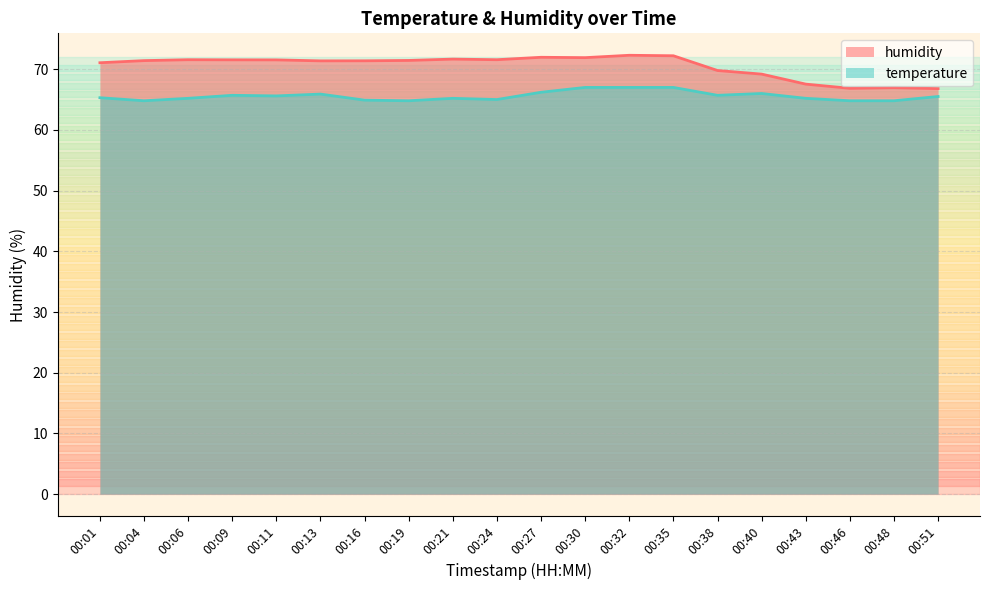

How many lines are shown in the chart?

2